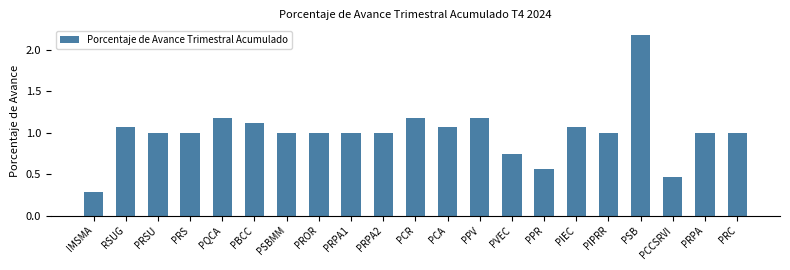

How many distinct data groups are displayed?

1